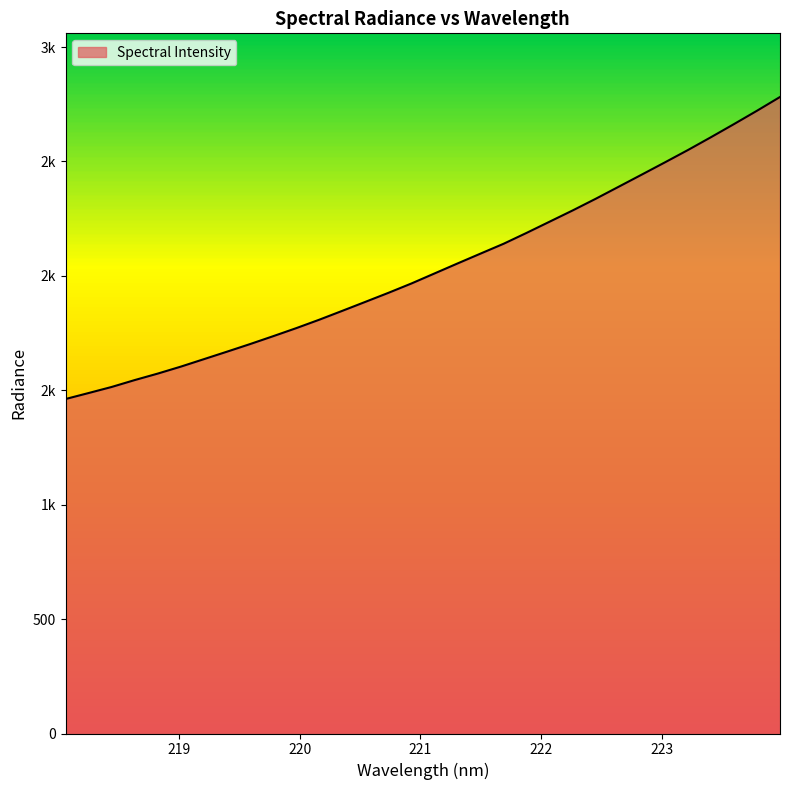

What is the greatest value displayed?

2781.9